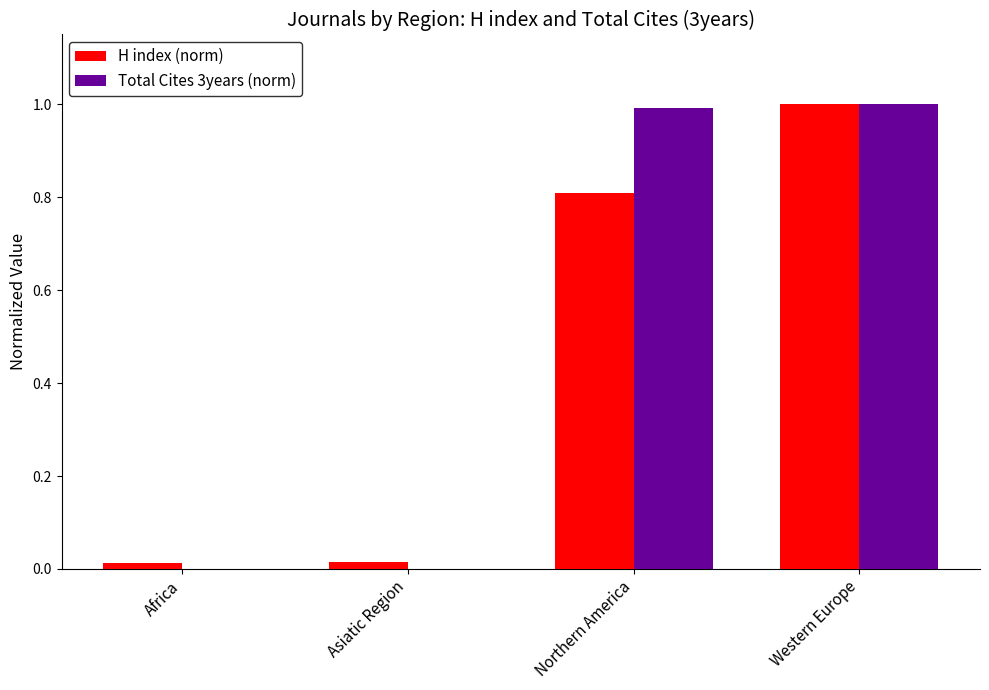

What is the difference between the Total Cites 3years (norm) values at Northern America and Asiatic Region?

1.0